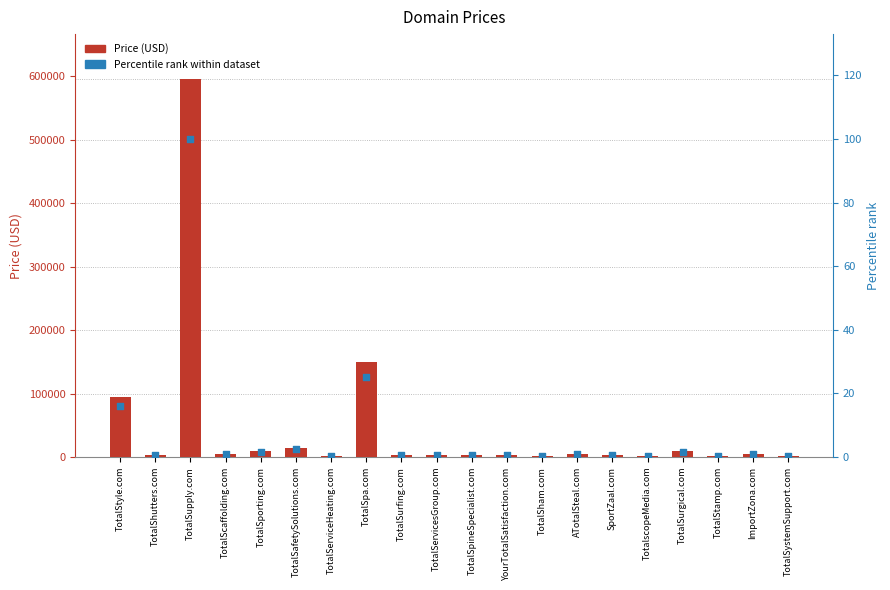

Which series has the widest spread of Y values?

Price (USD)